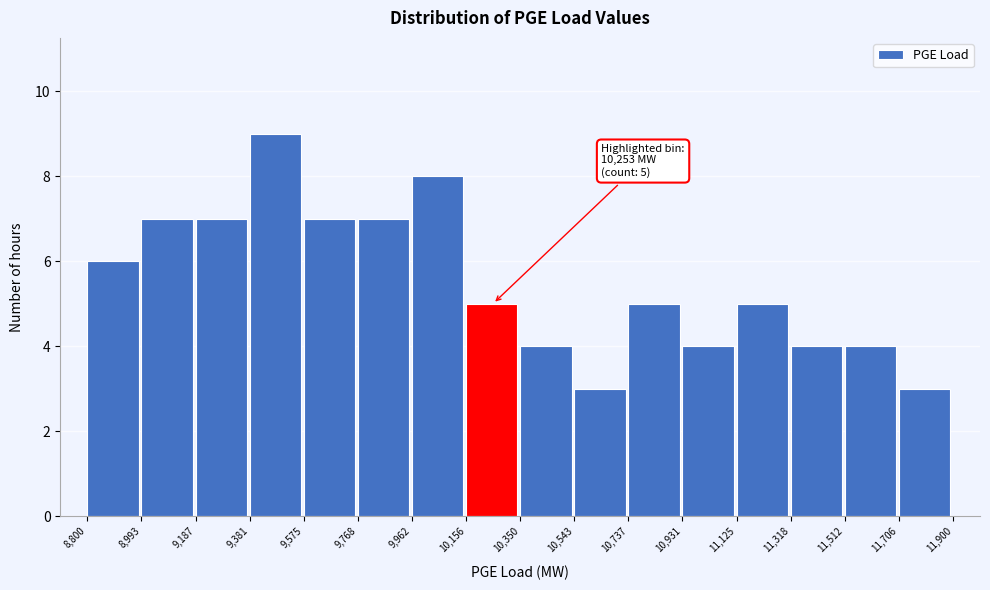

Which range on the x-axis has the tallest bar?

9,381 to 9,575